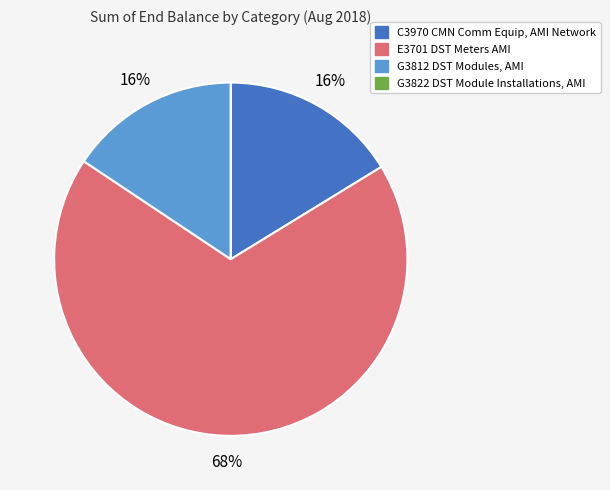

Combined, do E3701 DST Meters AMI and C3970 CMN Comm Equip, AMI Network account for over 50%?

Yes